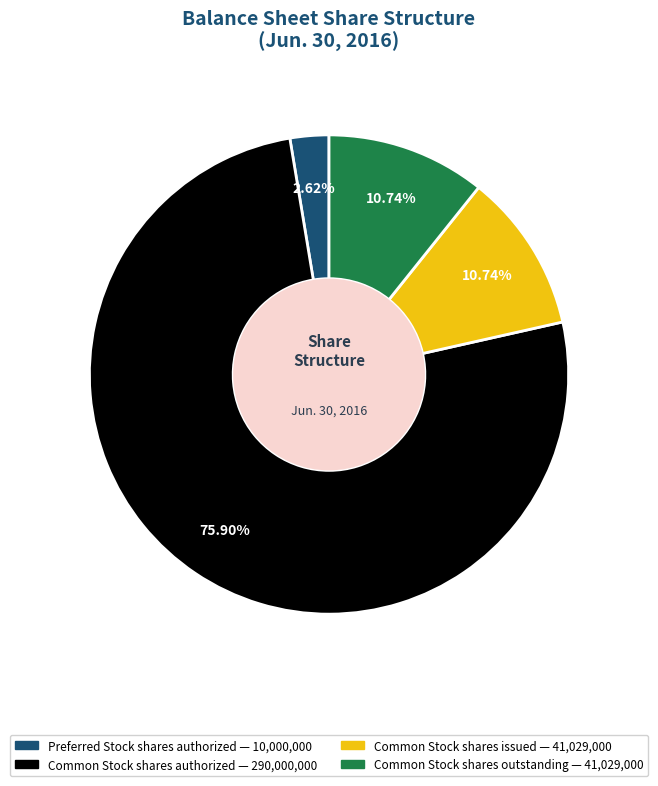

How many segments does this pie chart have?

4